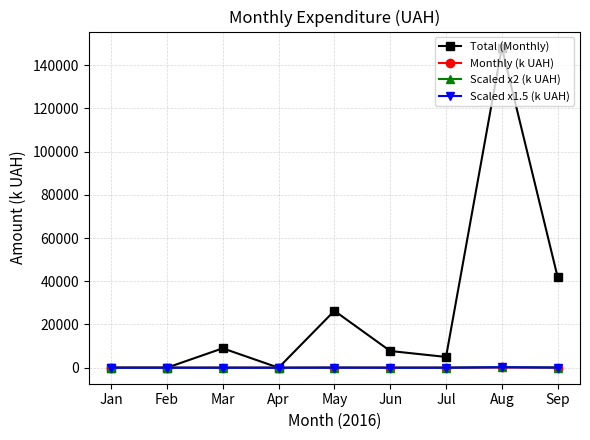

Which series has the widest spread of values?

Total (Monthly)